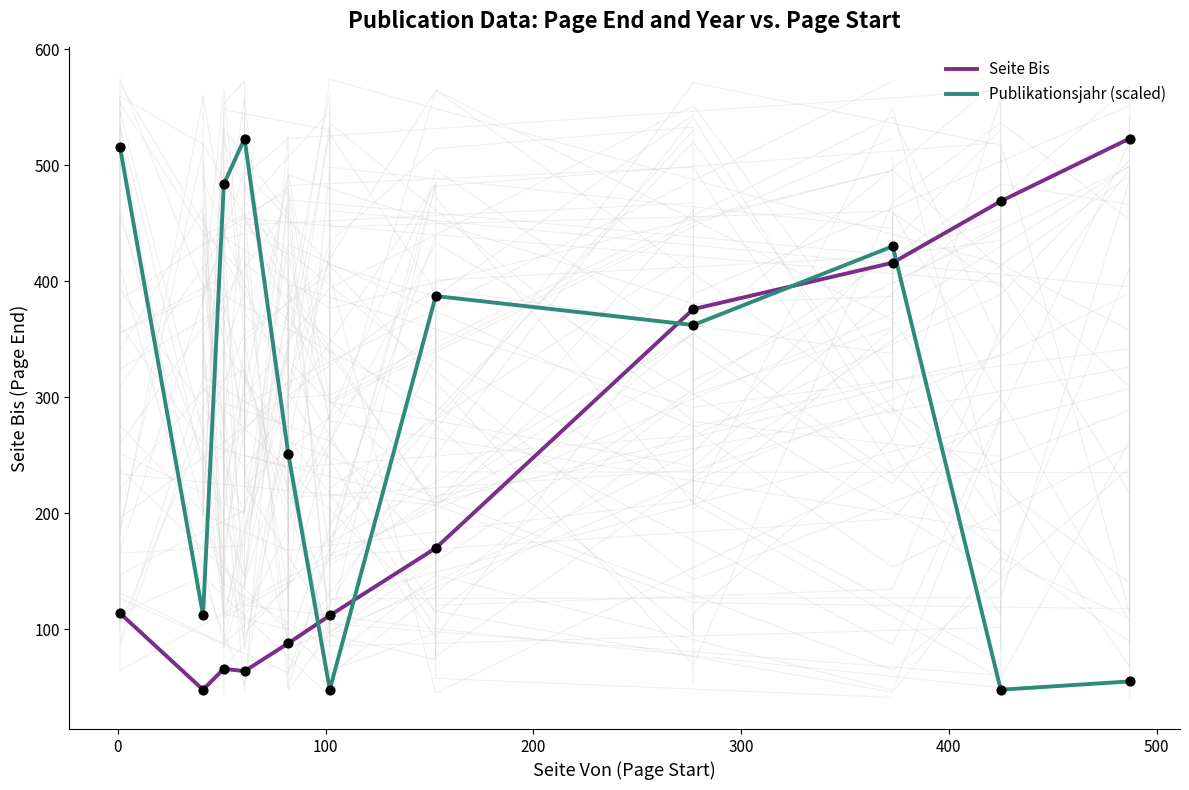

How many times do Seite Bis and Publikationsjahr (scaled) cross each other?

5